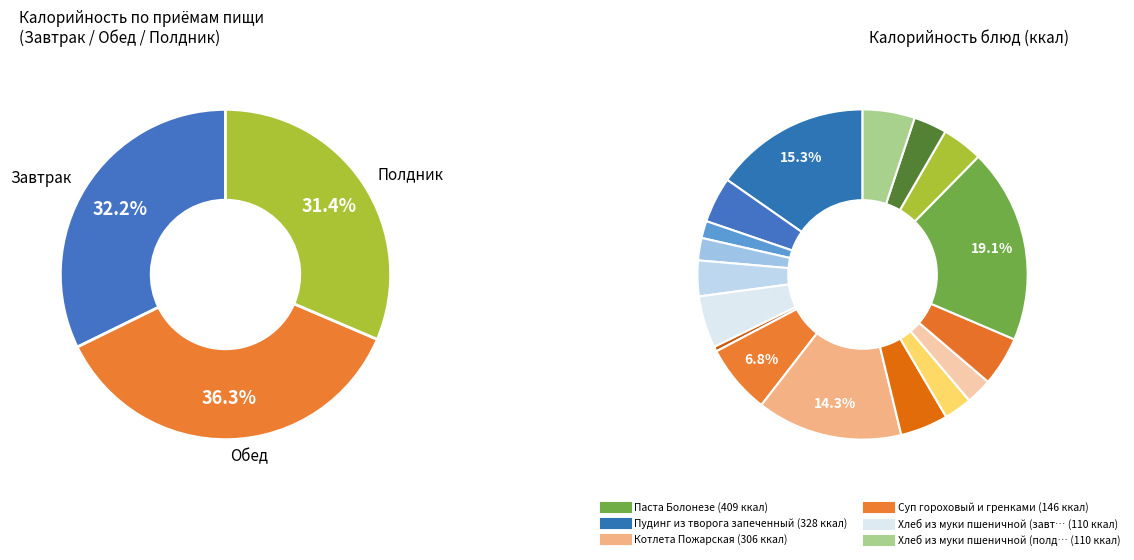

What portion of the pie excludes Паста Болонезе?

80.9%